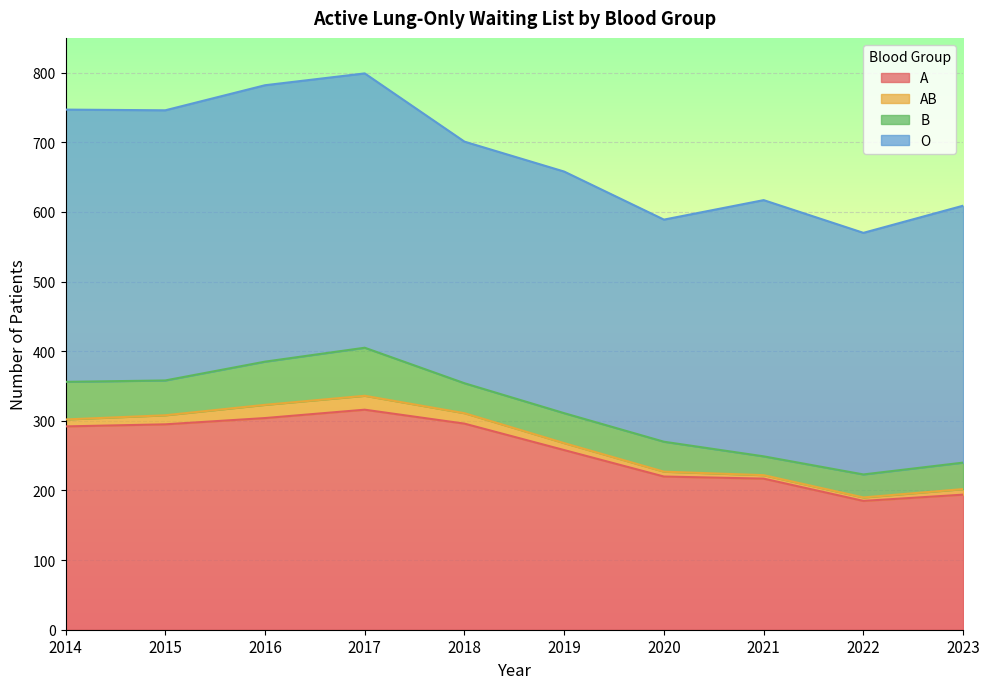

What is the sum of all AB values?

112